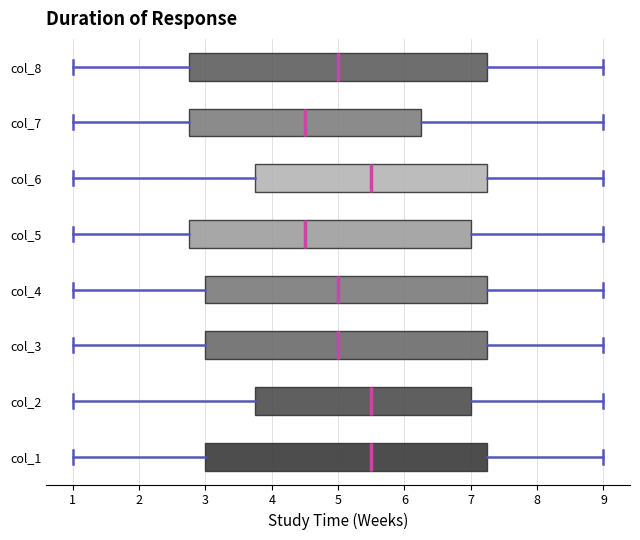

Reading bottom to top, read every box against the x-axis: the position of its median line, the range the box covers, and the ends of its whiskers. The values are not printed on the chart, so give them approximately, as read against the axis.

col_1: median 5.5, box 3.0 to 7.3, whiskers 1.0 to 9.0
col_2: median 5.5, box 3.8 to 7.0, whiskers 1.0 to 9.0
col_3: median 5.0, box 3.0 to 7.3, whiskers 1.0 to 9.0
col_4: median 5.0, box 3.0 to 7.3, whiskers 1.0 to 9.0
col_5: median 4.5, box 2.8 to 7.0, whiskers 1.0 to 9.0
col_6: median 5.5, box 3.8 to 7.3, whiskers 1.0 to 9.0
col_7: median 4.5, box 2.8 to 6.3, whiskers 1.0 to 9.0
col_8: median 5.0, box 2.8 to 7.3, whiskers 1.0 to 9.0